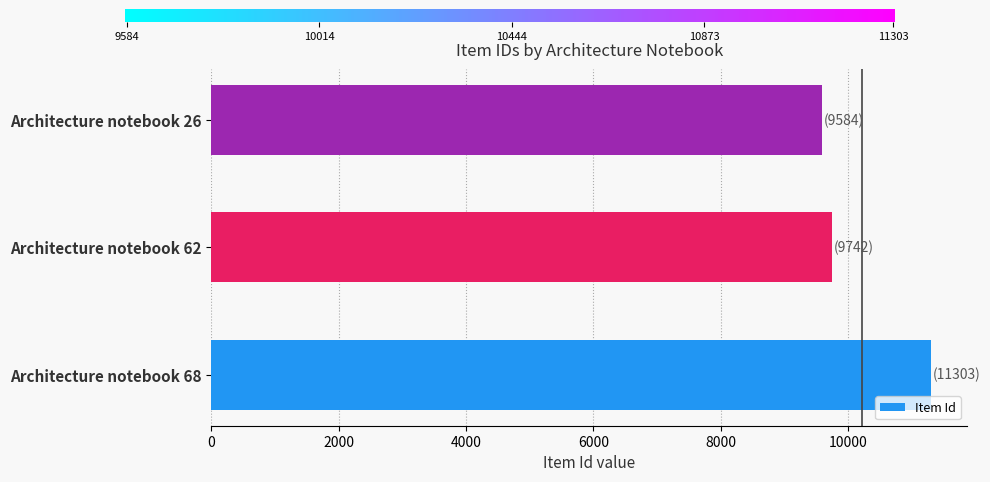

Approximately how many times larger is the value at Architecture notebook 62 compared to Architecture notebook 68?

0.9